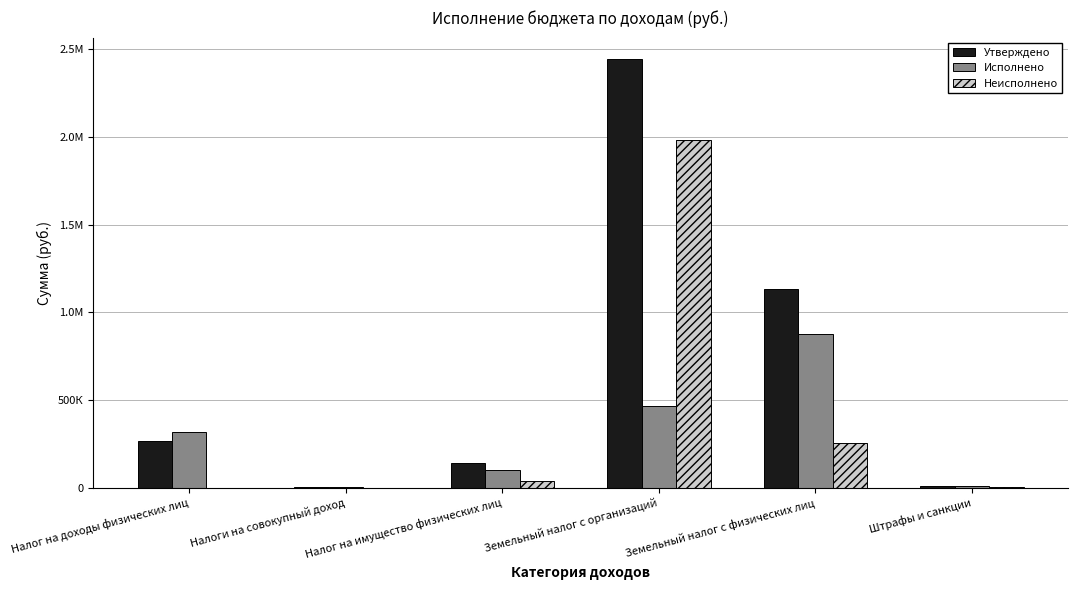

At which label does Исполнено first exceed 314931?

Налог на доходы физических лиц